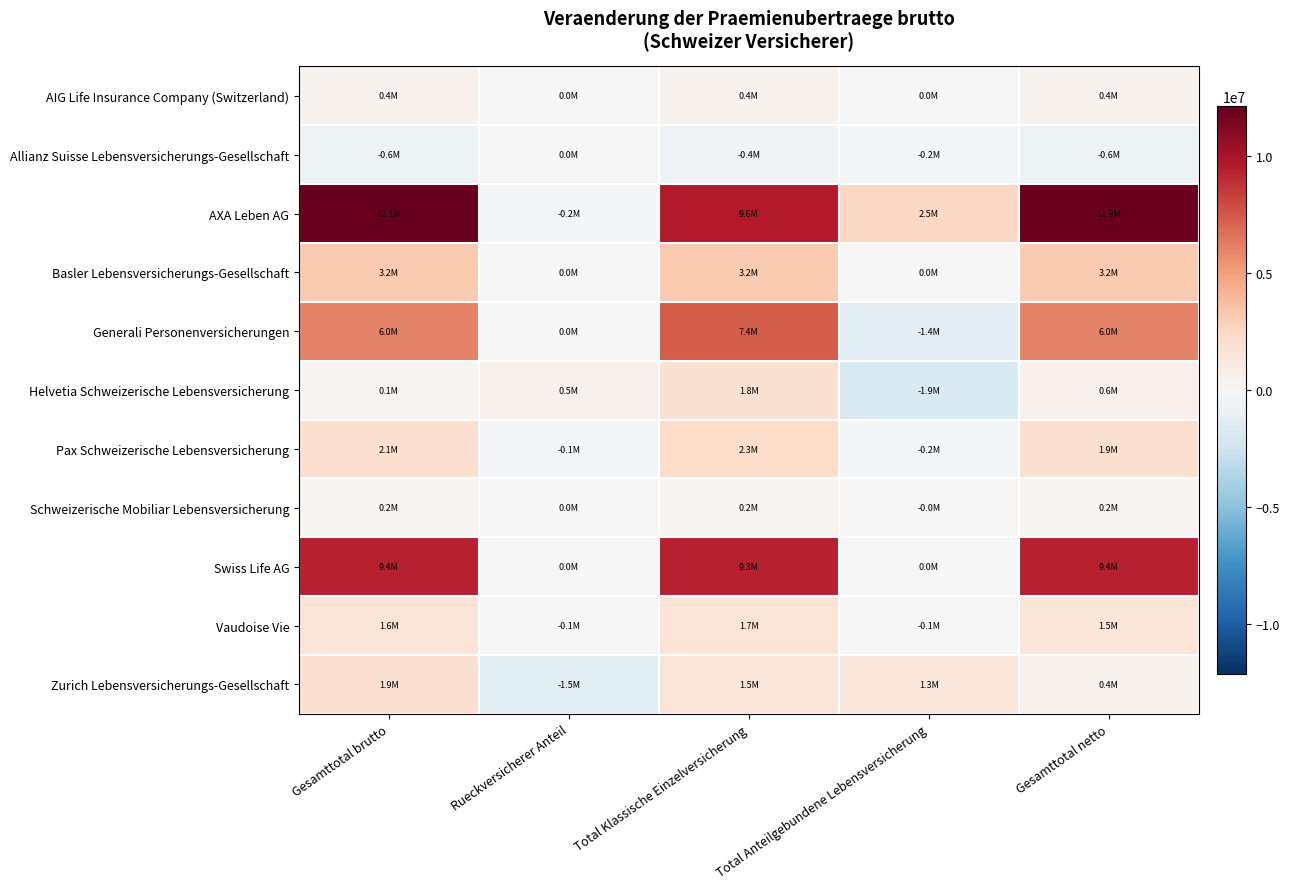

Between Total Klassische Einzelversicherung and Total Anteilgebundene Lebensversicherung, which series saw the biggest shift?

Swiss Life AG